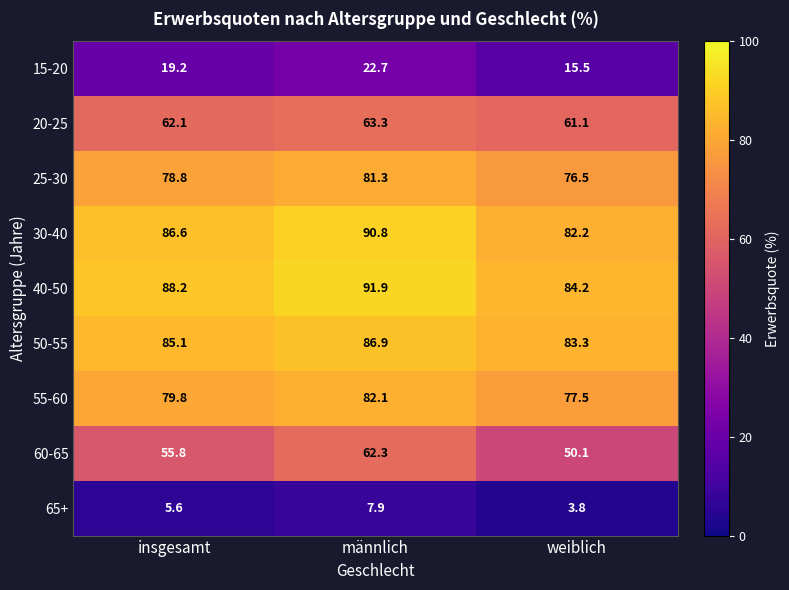

What is the approximate value of 15-20 at männlich?

22.7